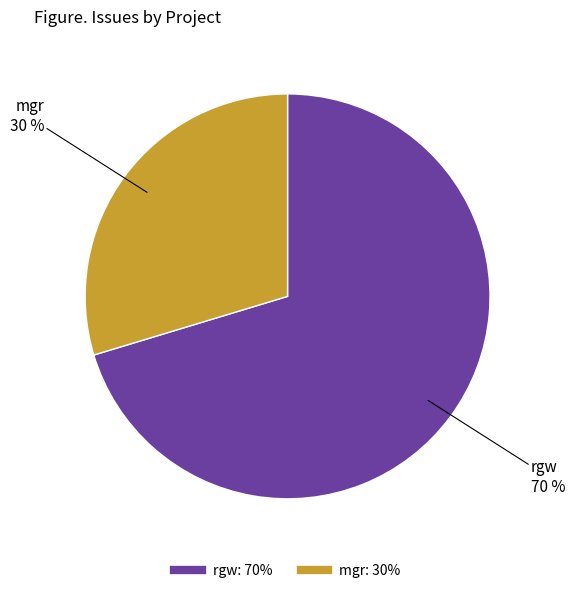

How many segments does this pie chart have?

2